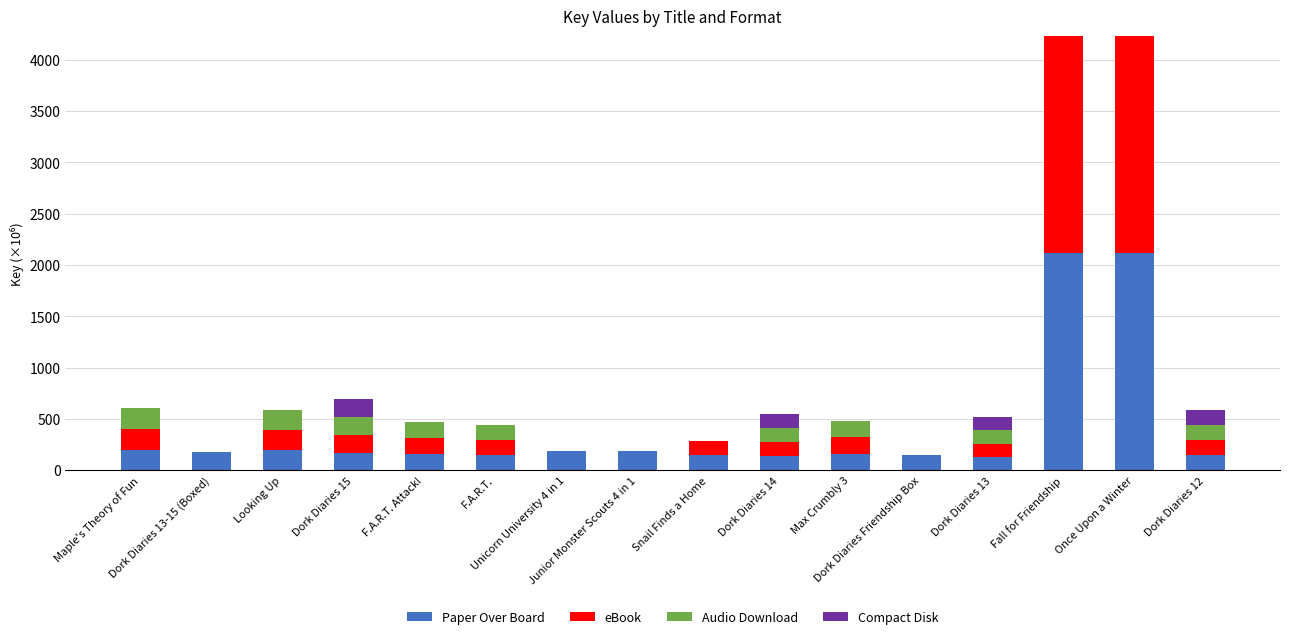

What is the sum of all Paper Over Board values?

6526.2